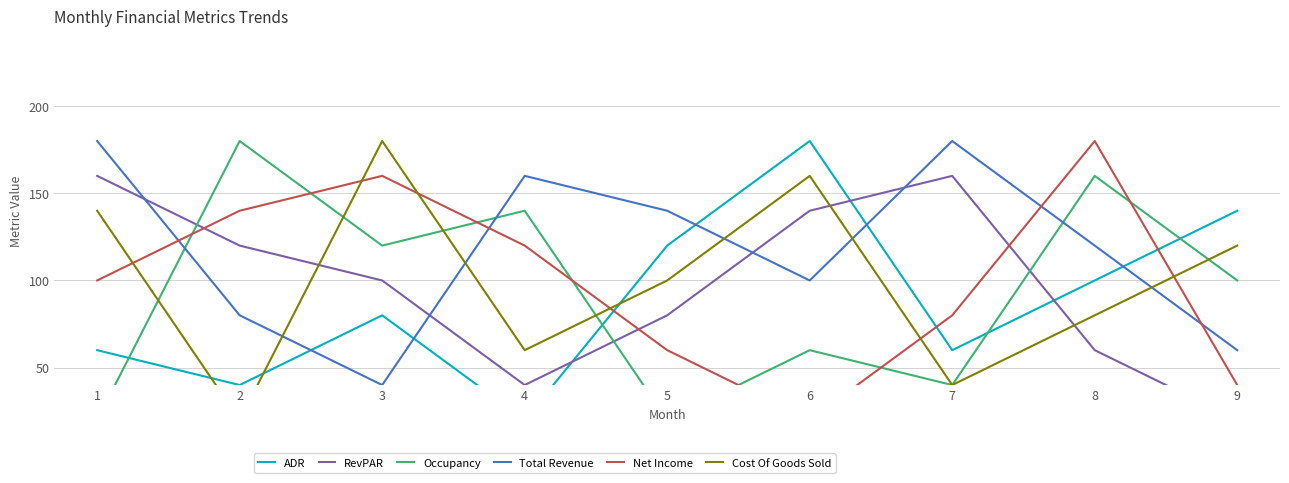

How many interior local peaks does the Net Income series have?

2